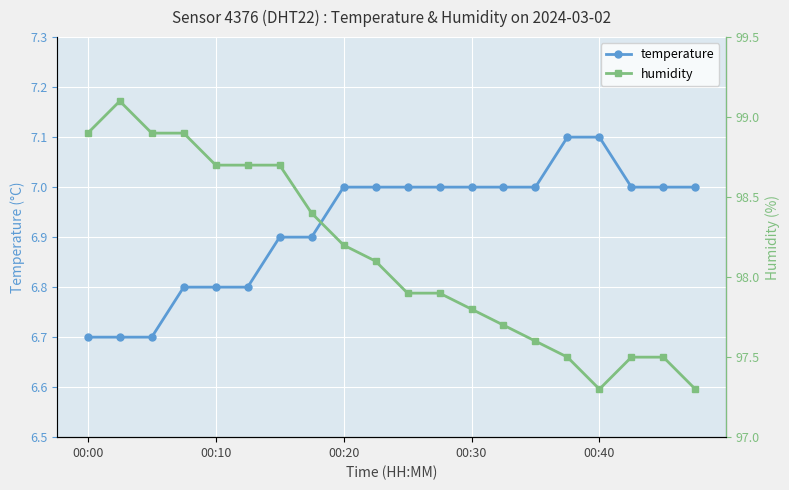

What is the lowest value of the temperature series?

6.7